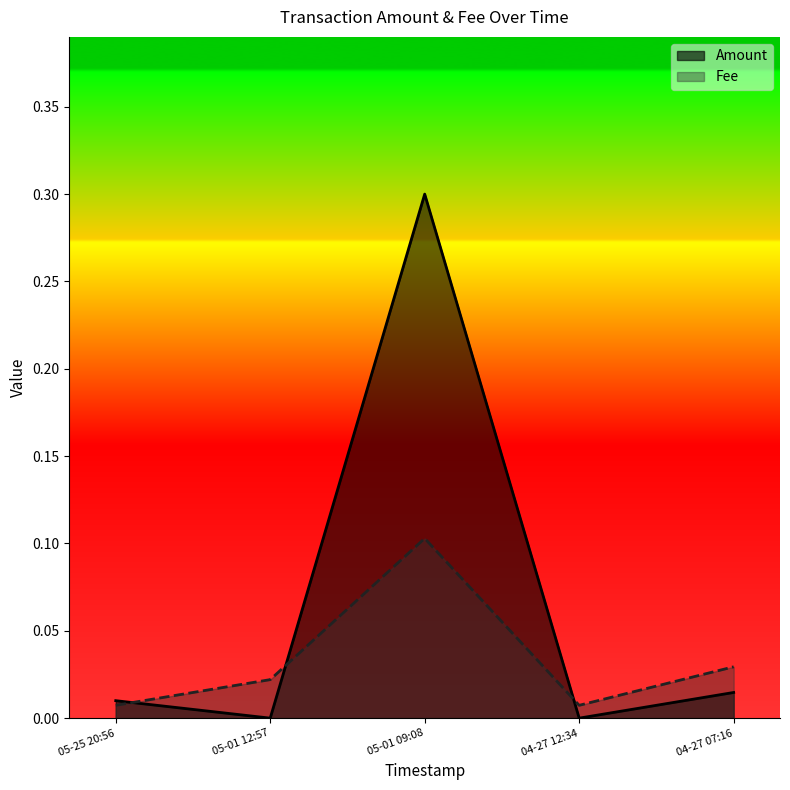

Rank the series by their average value, from lowest to highest.

Fee, Amount